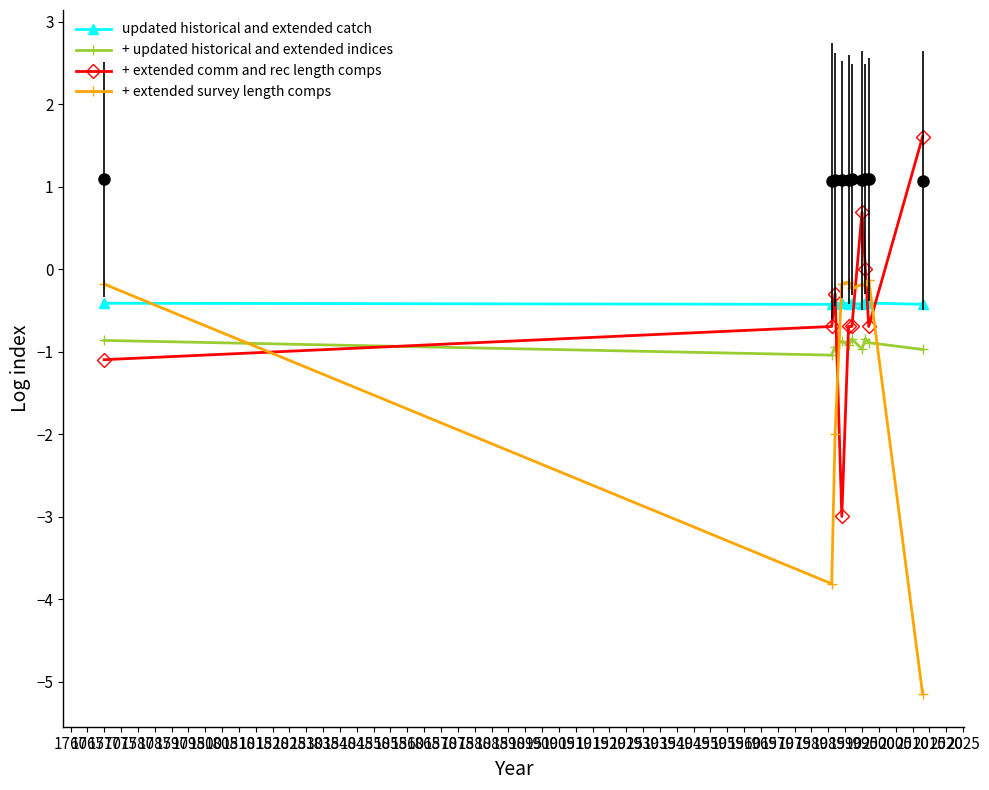

What is the value of the + extended comm and rec length comps point at the 1st from the left?

-1.1